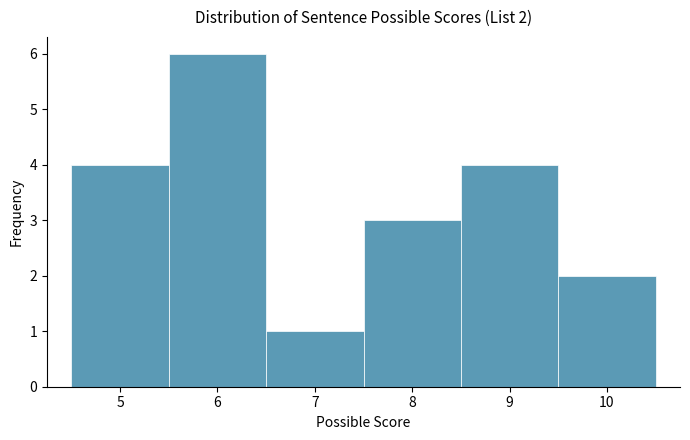

Over which range of the x-axis is the bar tallest?

5.5 to 6.5